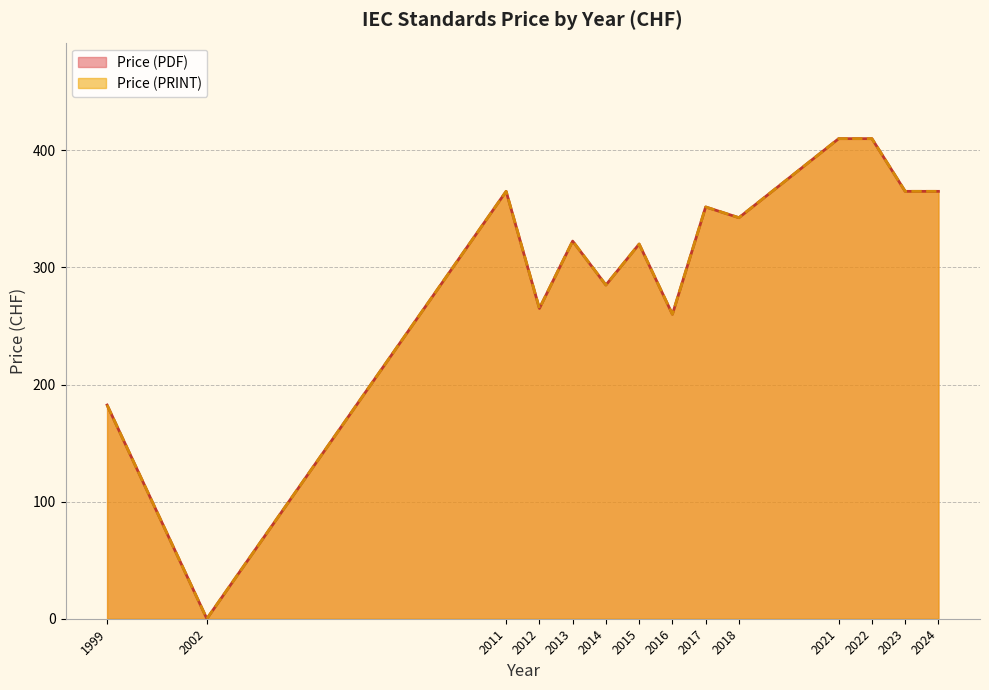

Does the chart have visible grid lines?

Yes